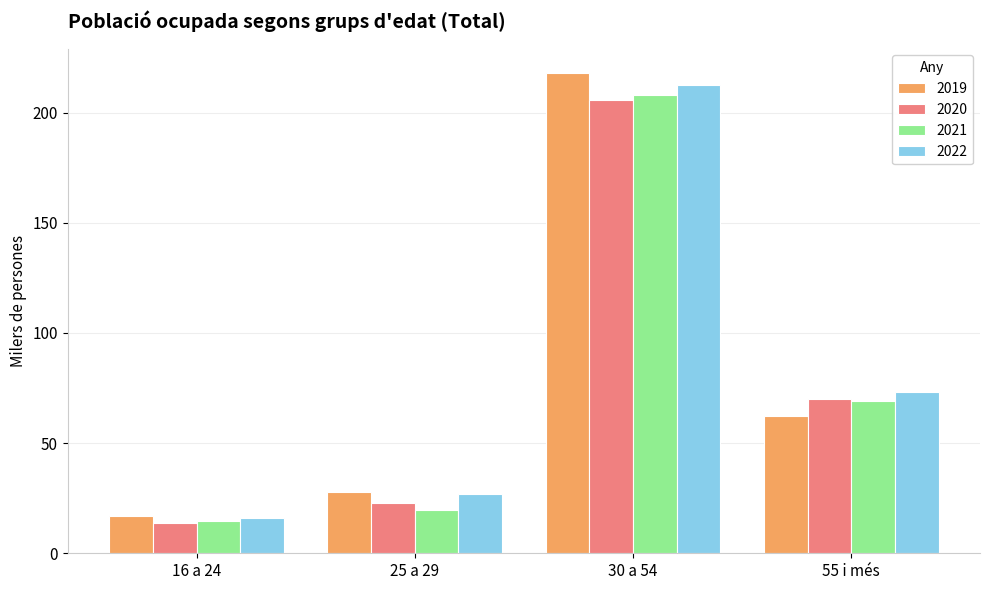

Is it true that 2020 equals 10.3 at 25 a 29?

False